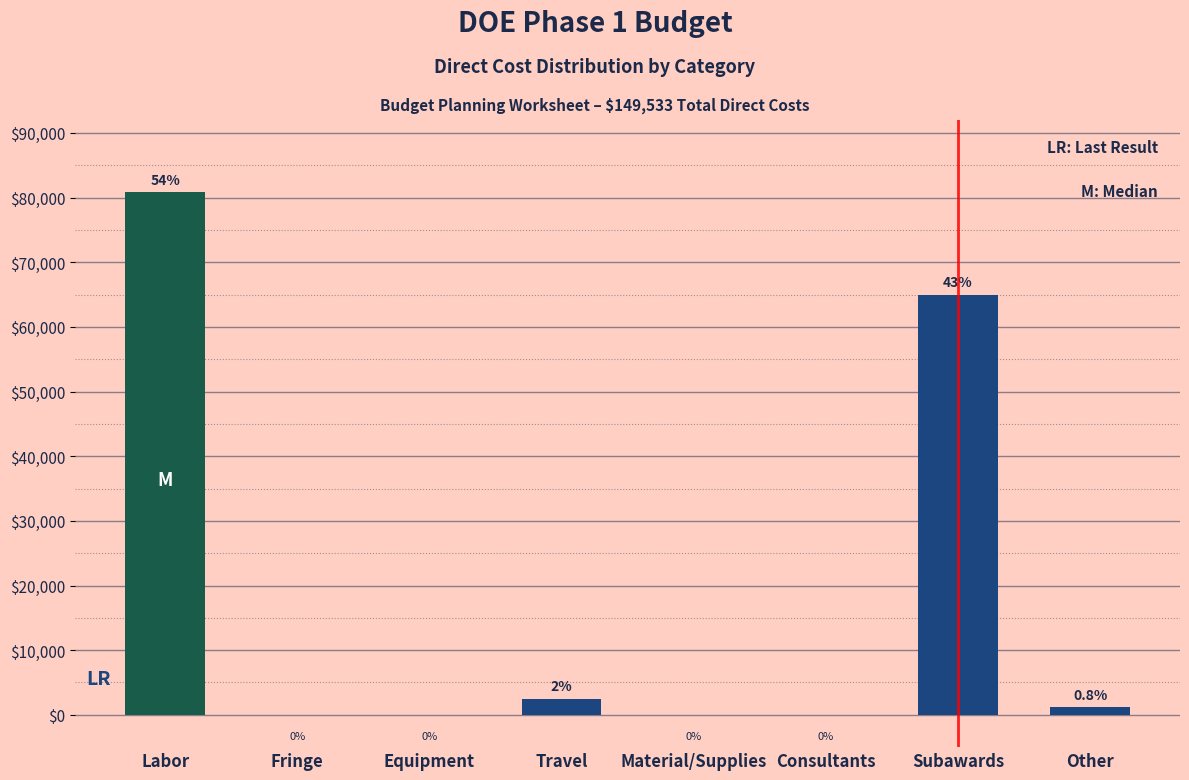

Reading left to right, transcribe all the data shown in this chart.

Labor=80833	Fringe=0	Equipment=0	Travel=2500	Material/Supplies=0	Consultants=0	Subawards=65000	Other=1200